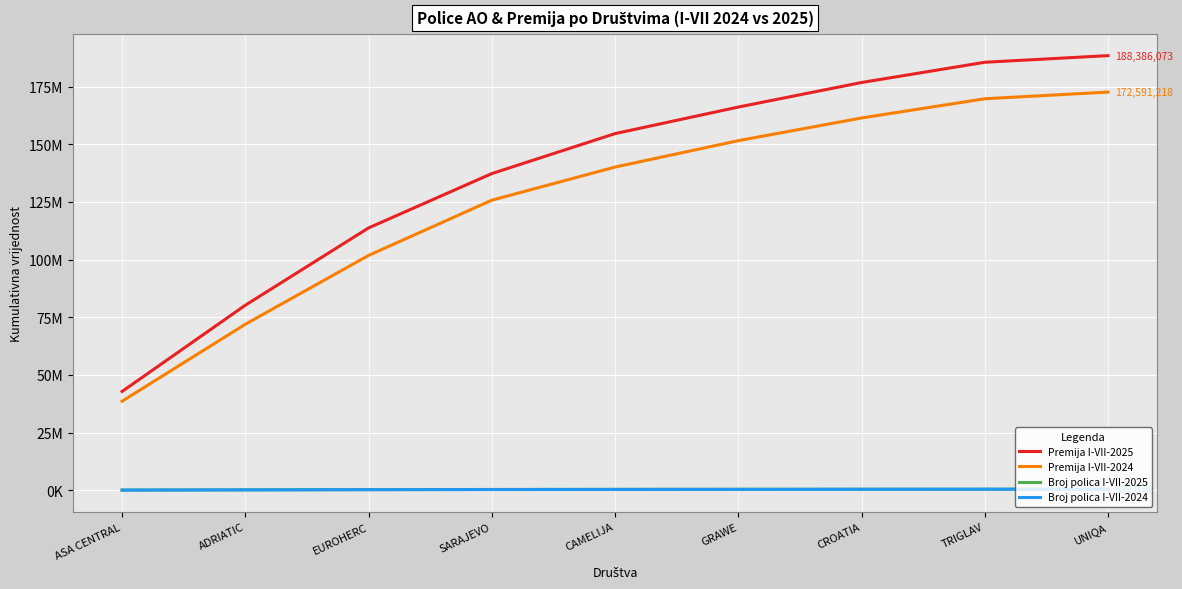

At which category does the chart reach its minimum across all series?

ASA CENTRAL